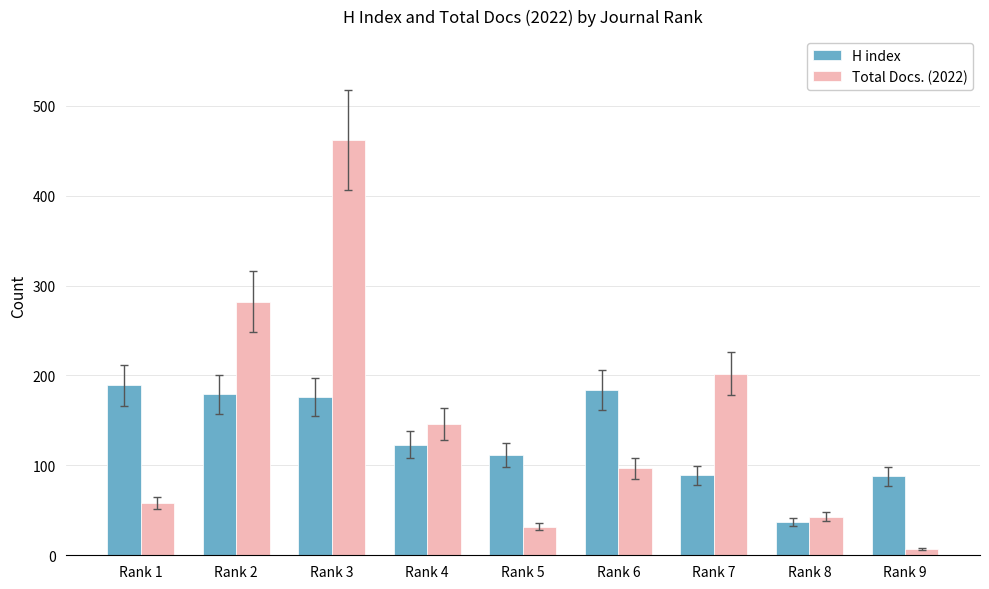

How many groups of bars are there?

9